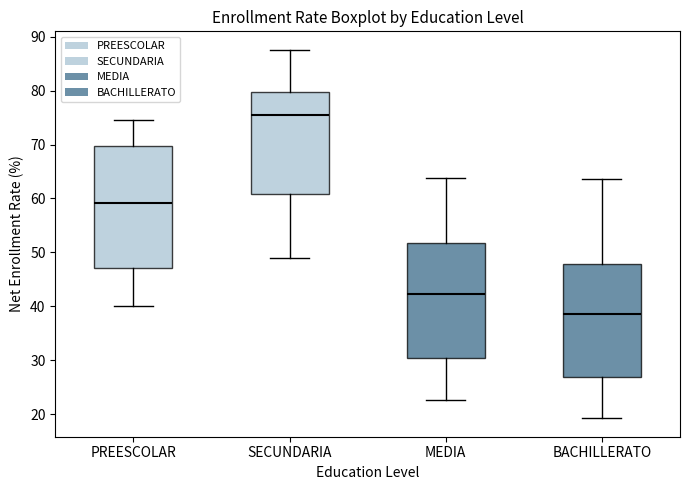

Comparing the boxes themselves (not the whiskers), which one is the tallest?

PREESCOLAR